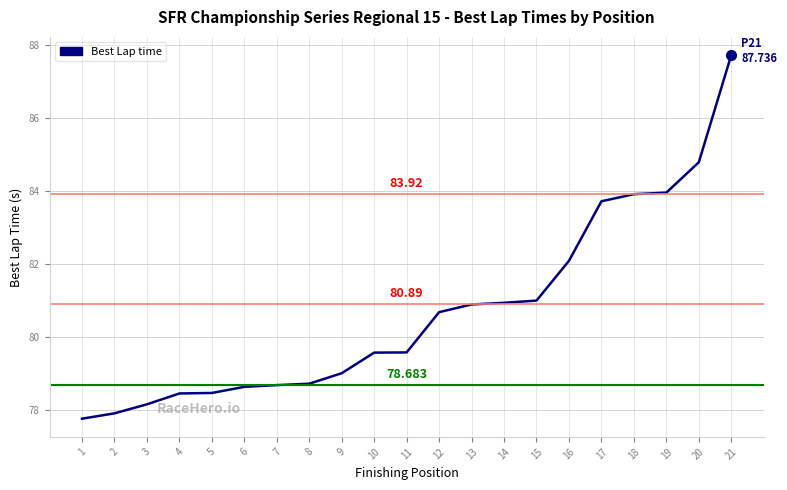

Does the chart have visible grid lines?

Yes